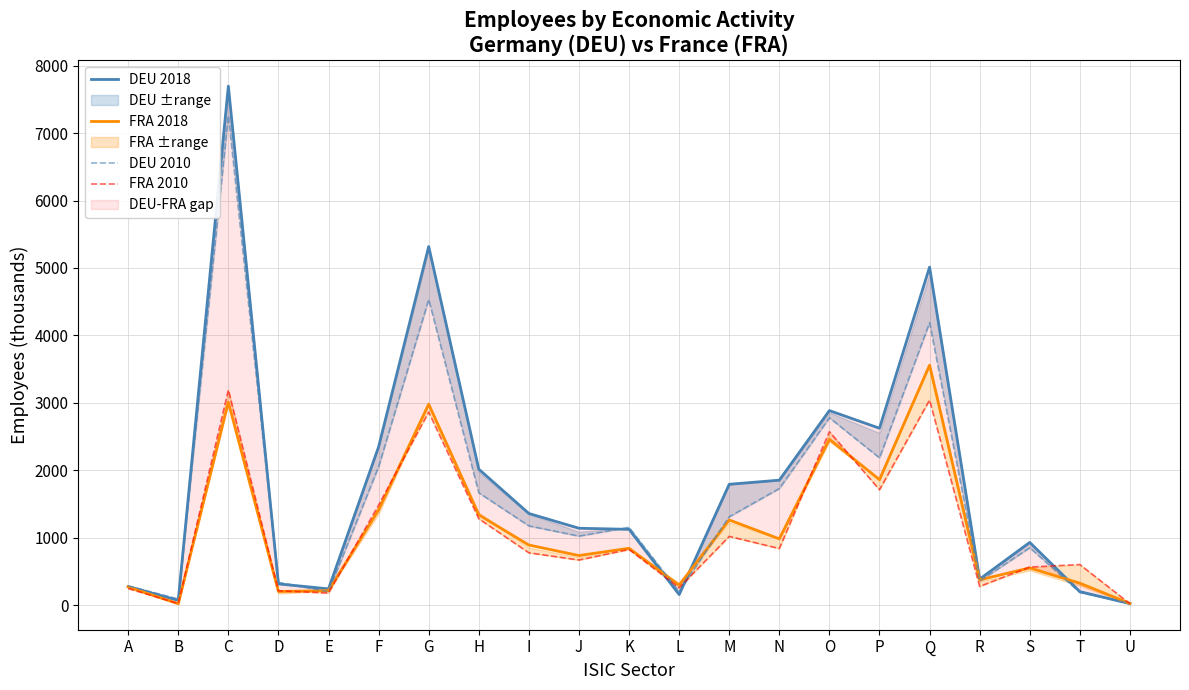

Which has a higher value, O or D?

O